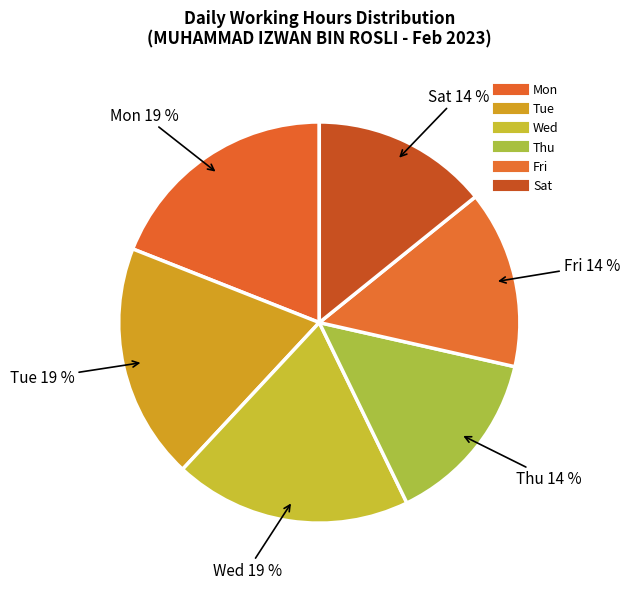

What is the largest slice in the pie chart?

Wed